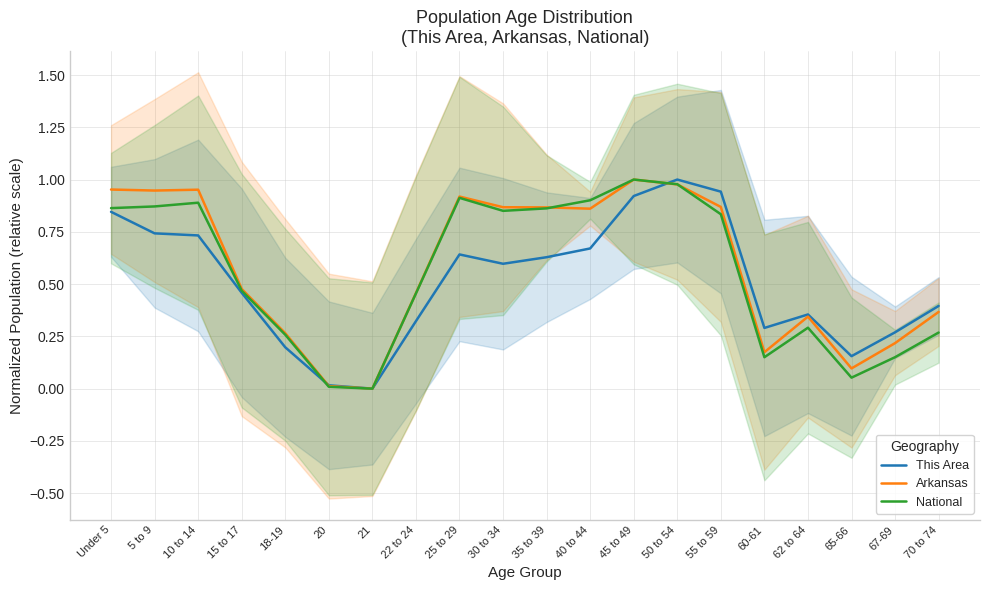

What are all the series names shown in the legend?

This Area, Arkansas, National